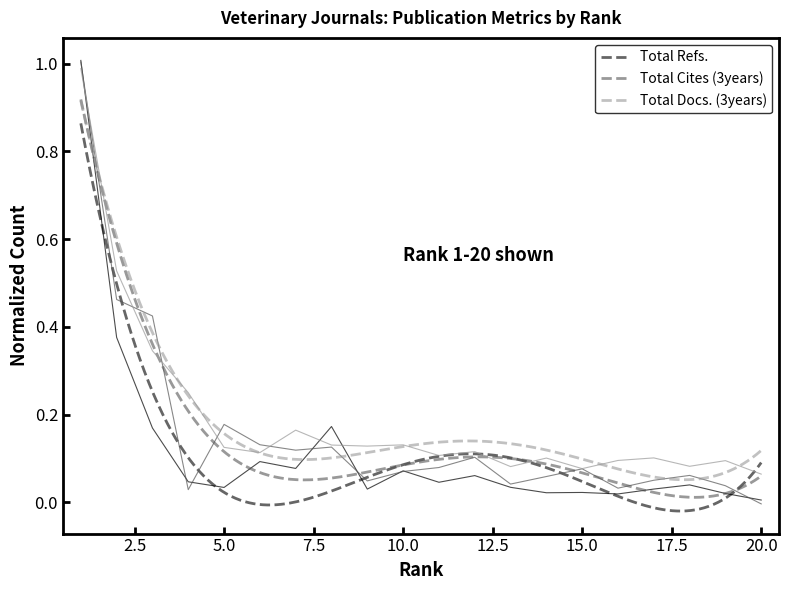

What is the difference between the maximum and minimum values in the Total Cites (3years) series?

1.0